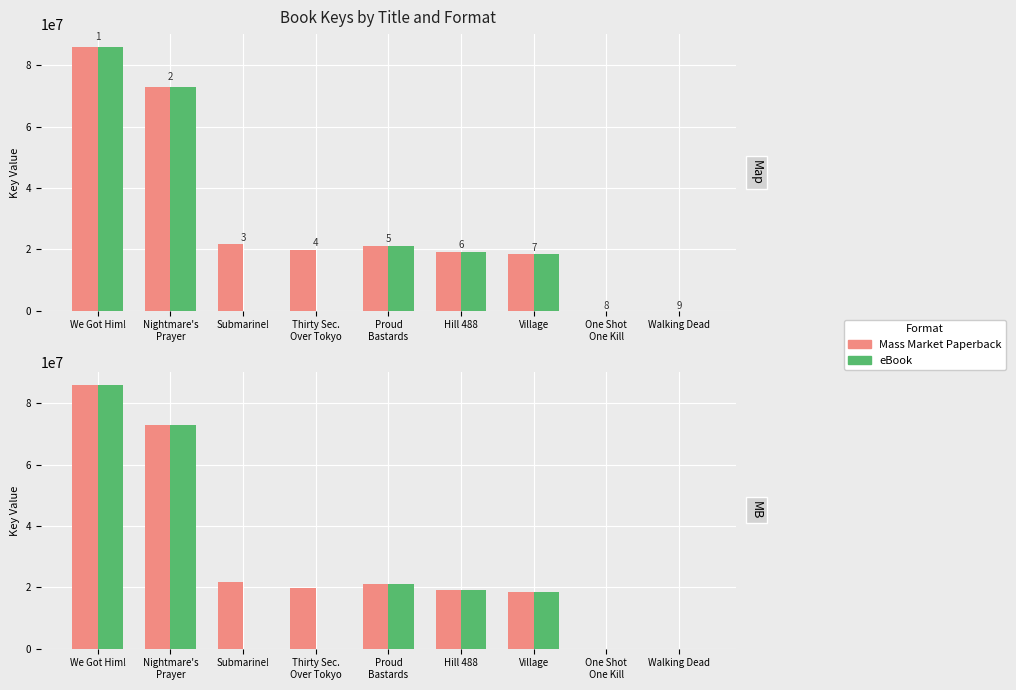

Reading left to right, list all the values displayed in this chart.

Mass Market Paperback: We Got Him!=85833346	Nightmare's
Prayer=73003656	Submarine!=21595749	Thirty Sec.
Over Tokyo=19897078	Proud
Bastards=21179959	Hill 488=19268922	Village=18491637	One Shot
One Kill=1869	Walking Dead=8168
eBook: We Got Him!=85833346	Nightmare's
Prayer=73003656	Submarine!=0	Thirty Sec.
Over Tokyo=0	Proud
Bastards=21179959	Hill 488=19268922	Village=18491637	One Shot
One Kill=1869	Walking Dead=0